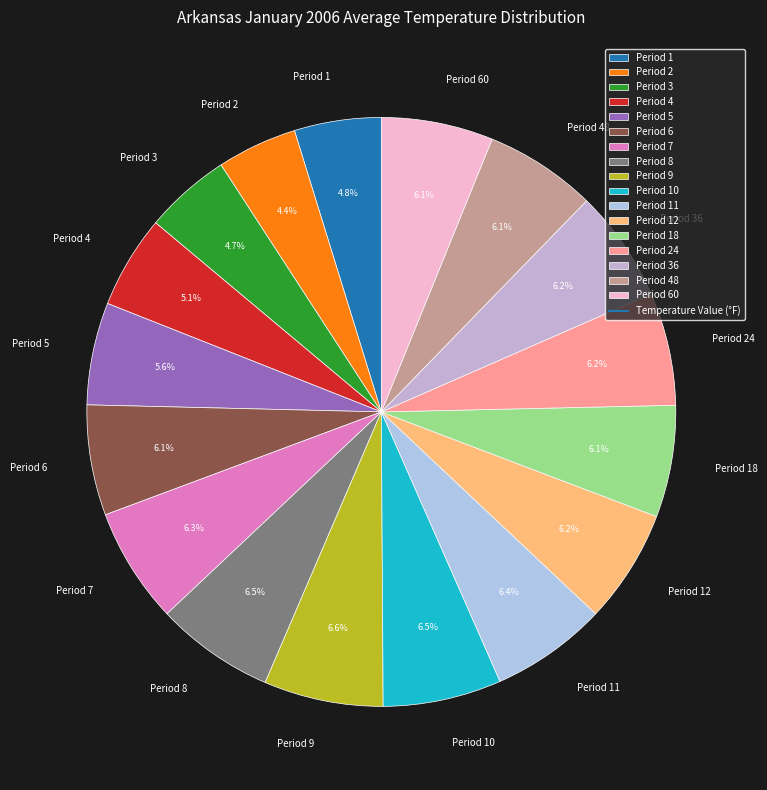

Approximately how many times larger is the value at Period 48 compared to Period 5?

1.1